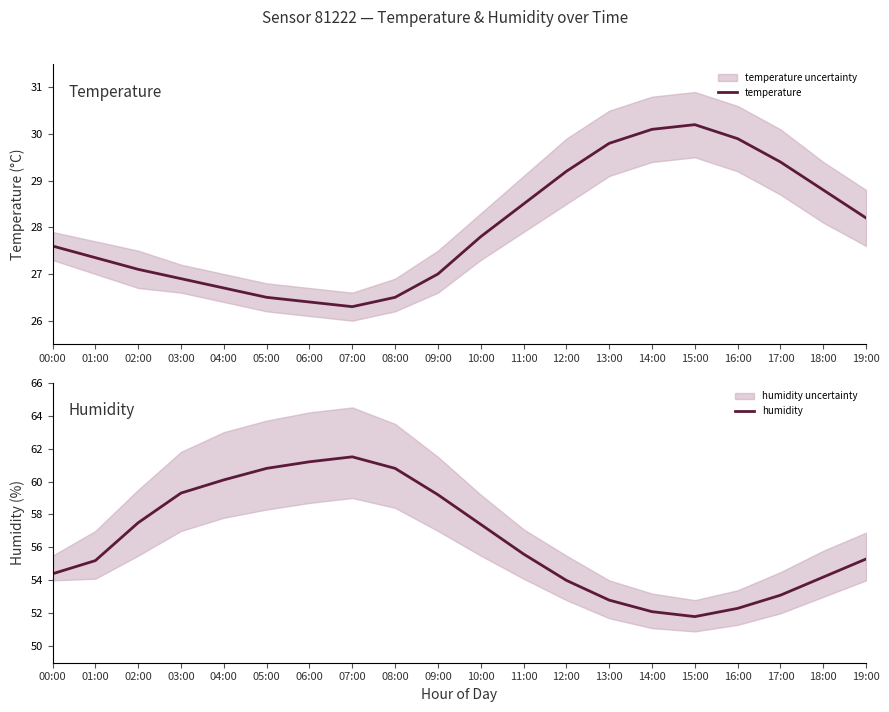

What is the sum of the humidity values at 07:00 and 06:00?

122.7